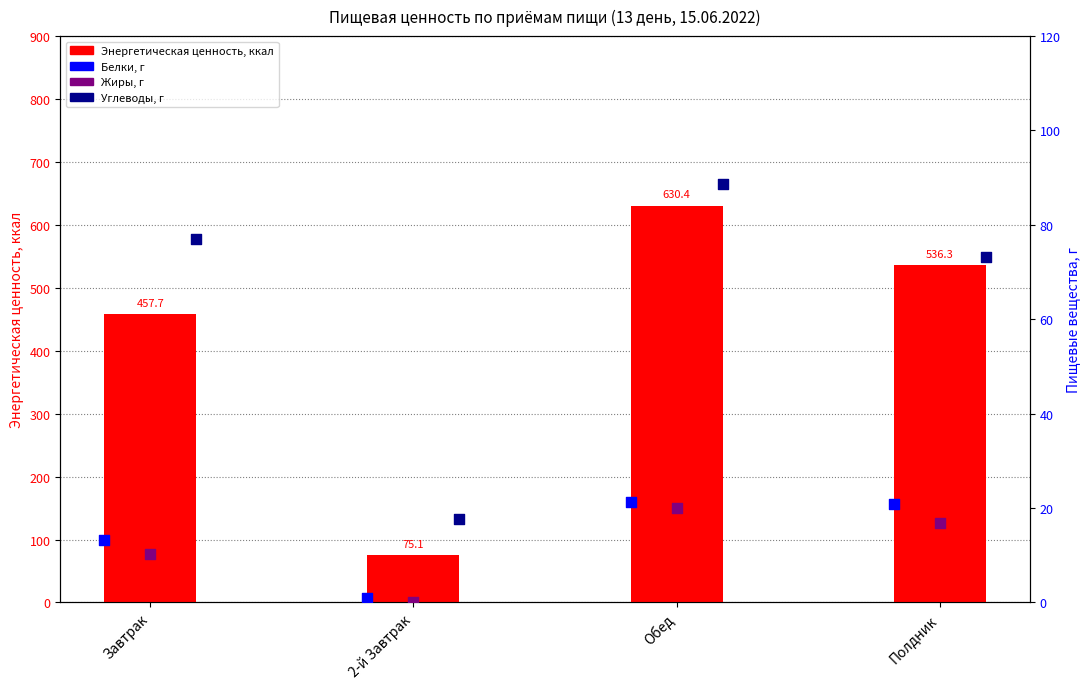

At which category is the sum across all series the highest?

Обед